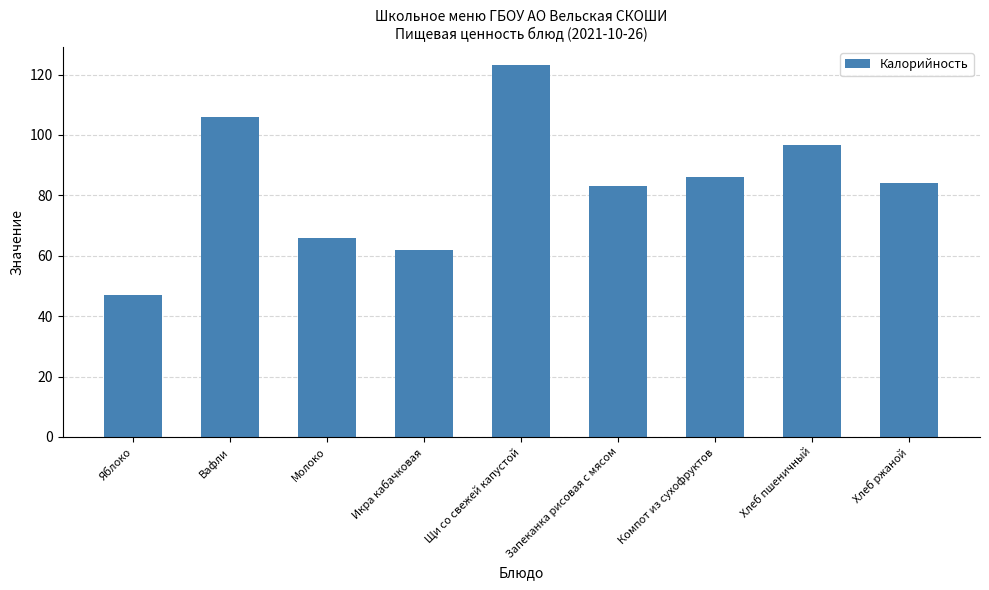

Reading left to right, transcribe all the data shown in this chart.

Яблоко=47.0	Вафли=106.0	Молоко=66.0	Икра кабачковая=62.0	Щи со свежей капустой=123.0	Запеканка рисовая с мясом=83.0	Компот из сухофруктов=86.0	Хлеб пшеничный=96.6	Хлеб ржаной=84.0